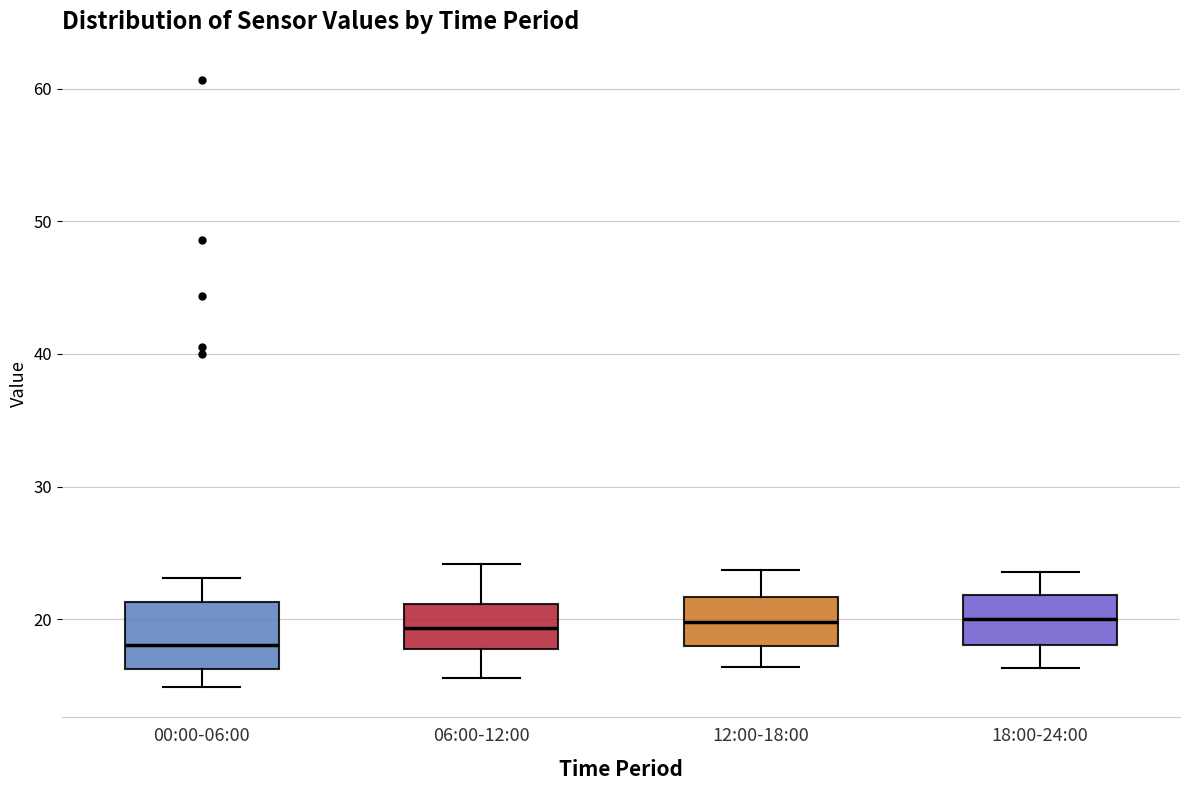

Reading left to right, transcribe this box plot: for each box, give where its median line is, the range the box spans, and where its two whiskers end, as read against the y-axis. The values are not printed on the chart, so give them approximately, as read against the axis.

00:00-06:00: median 18, box 16 to 21, whiskers 15 to 23
06:00-12:00: median 19, box 18 to 21, whiskers 16 to 24
12:00-18:00: median 20, box 18 to 22, whiskers 16 to 24
18:00-24:00: median 20, box 18 to 22, whiskers 16 to 24